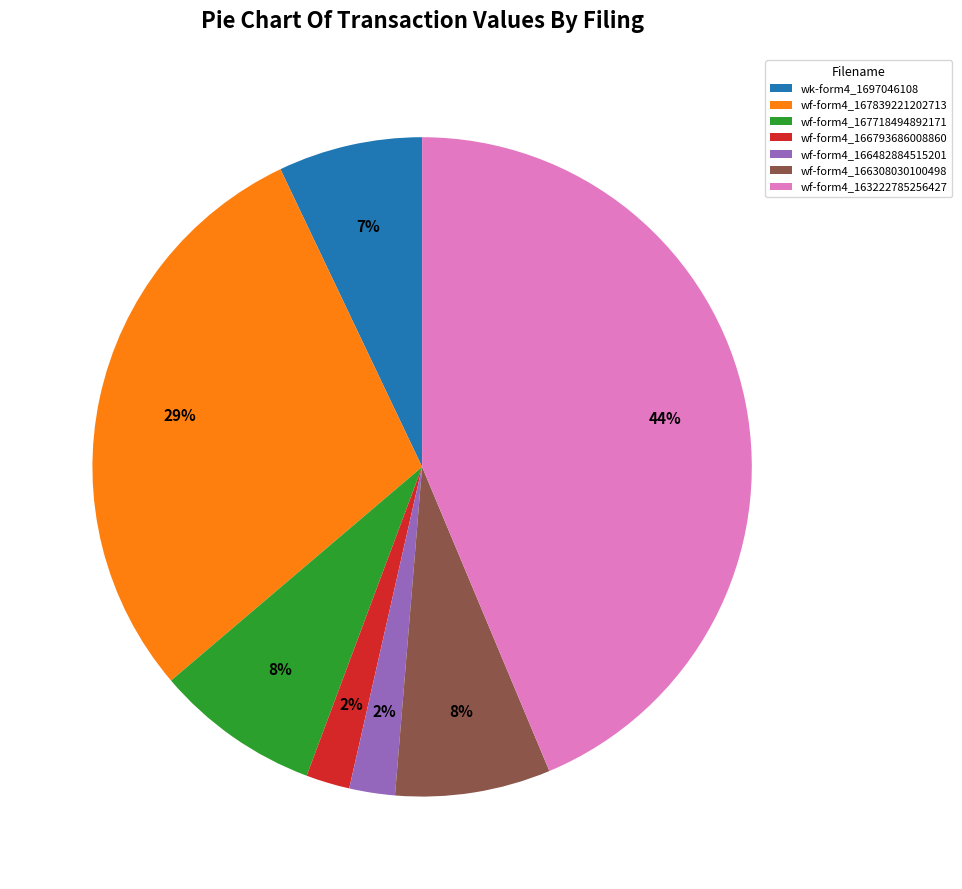

True or false: wf-form4_163222785256427 accounts for 35% of the total.

False